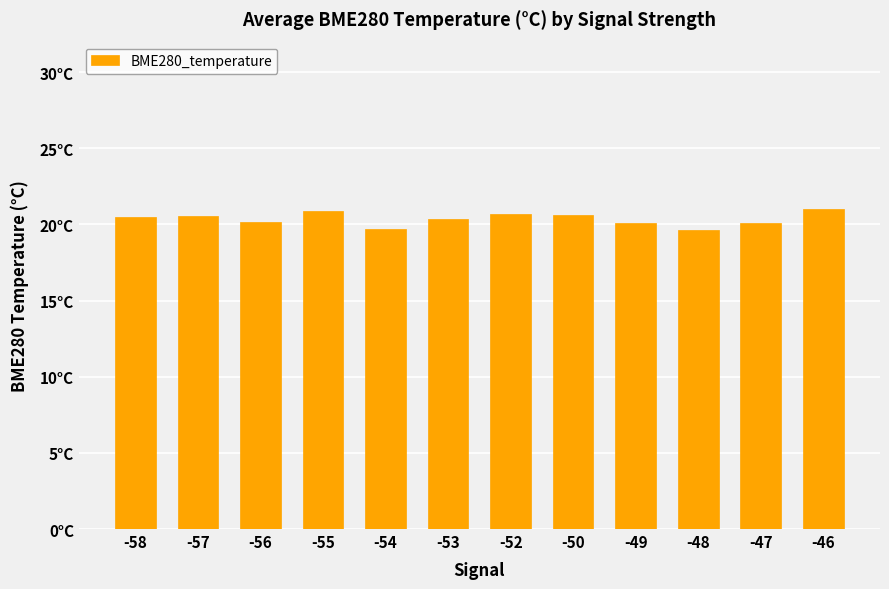

What is the change in value from -50 to -48?

-1.0